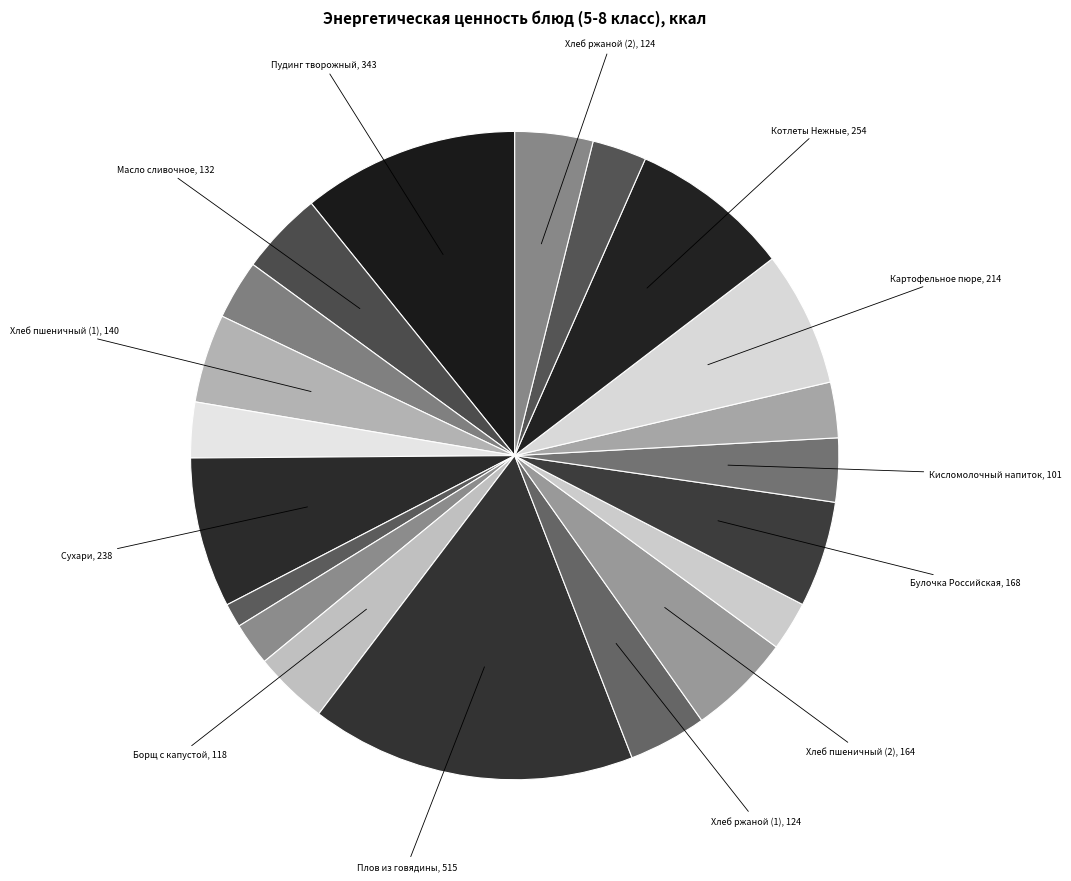

Which category has the biggest portion of the pie?

Плов из говядины